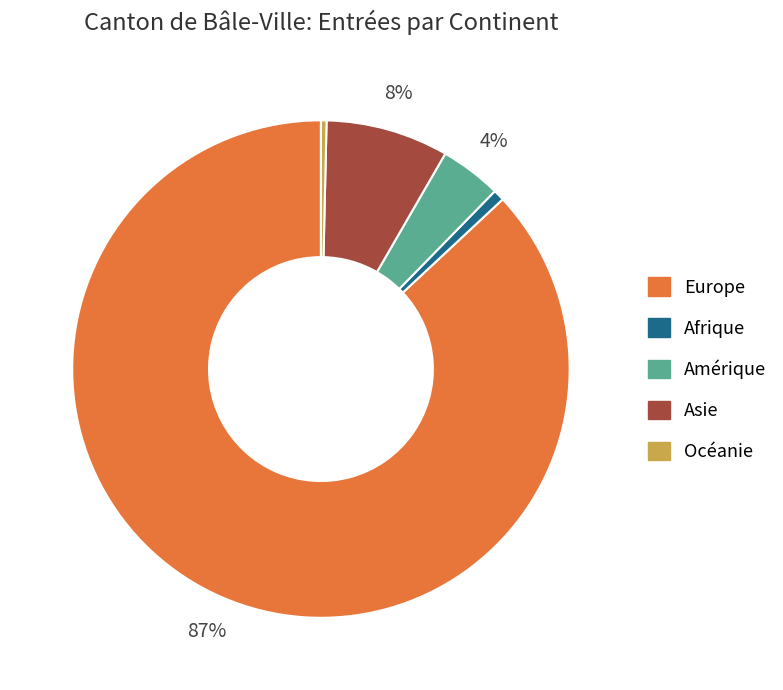

Which has a higher value, Europe or Asie?

Europe